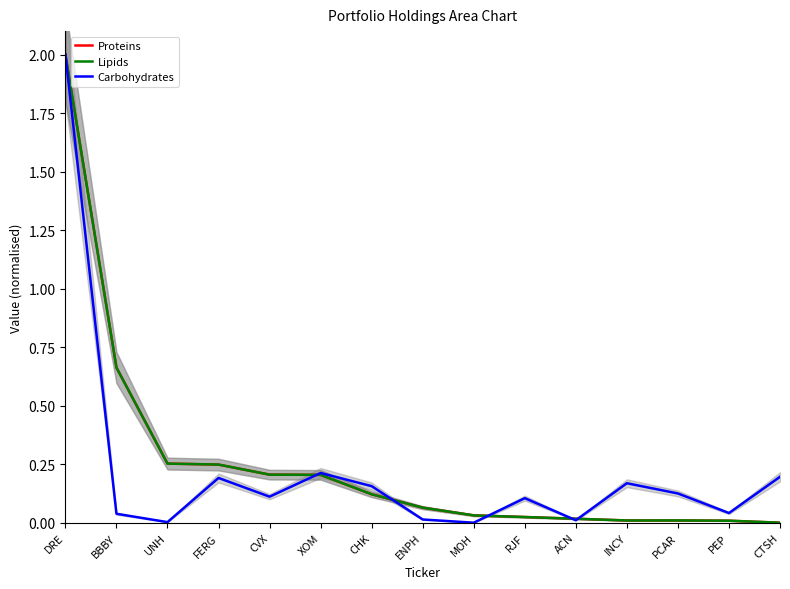

Count the number of categories in the chart.

15